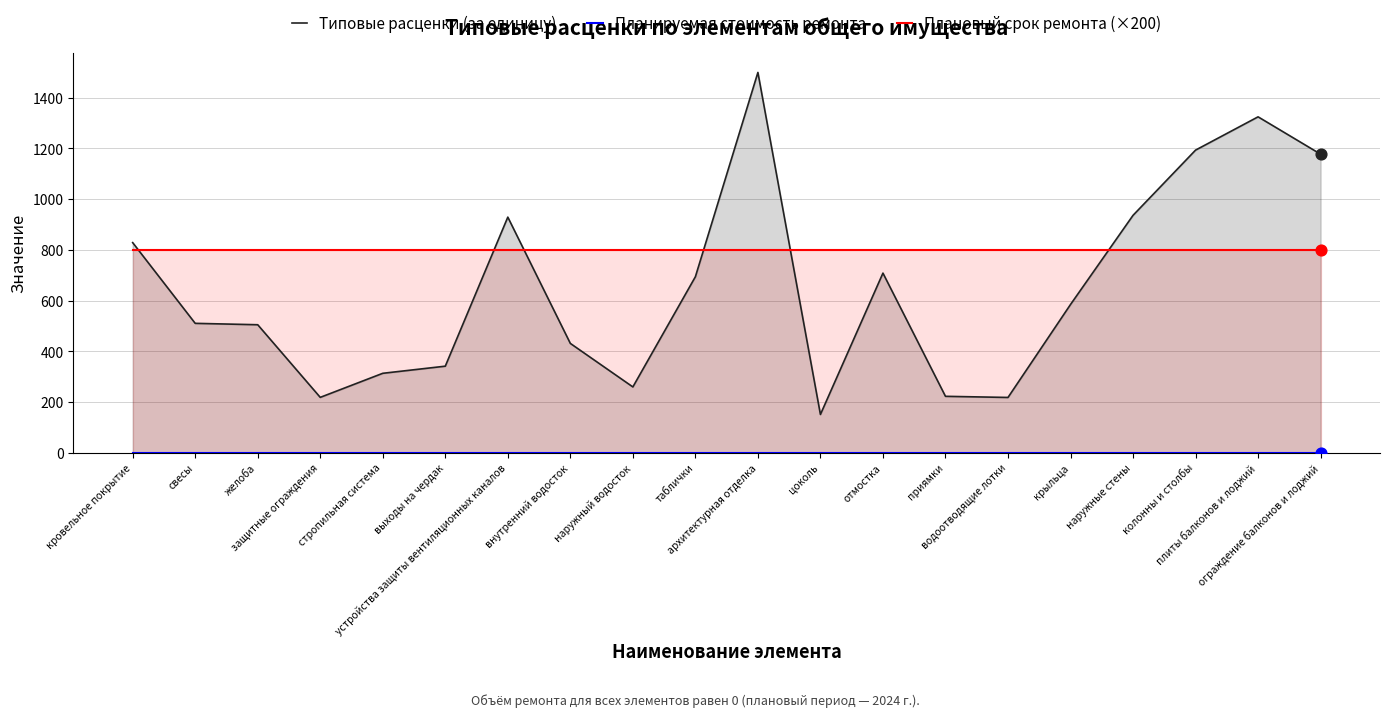

Which series has the largest total across all categories?

Плановый срок ремонта (×200)